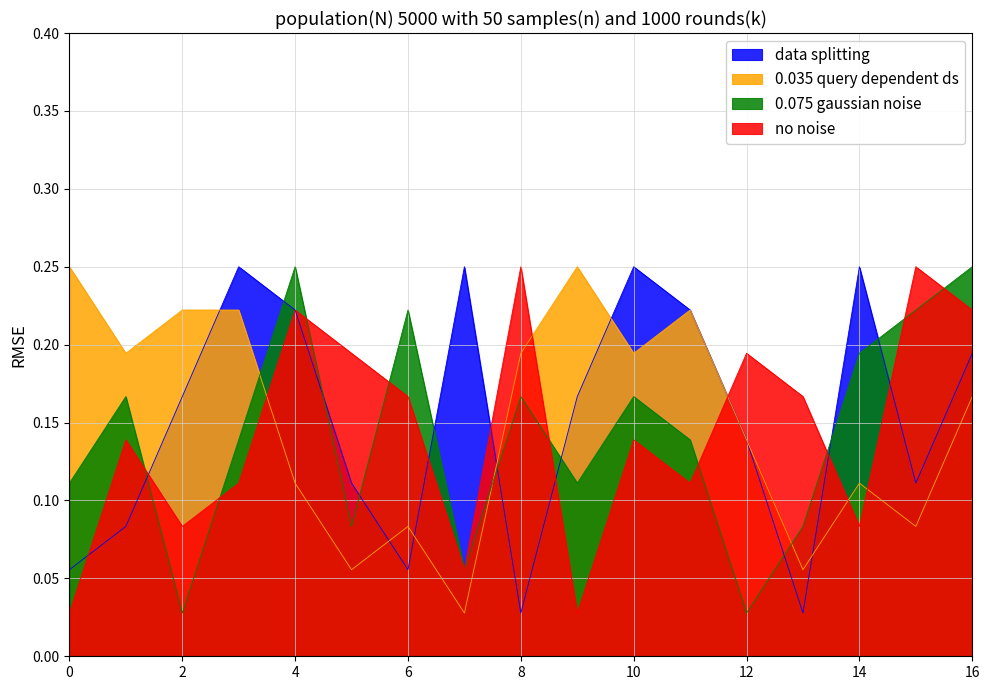

After their last crossing, which series has the higher values: 0.075 gaussian noise or data splitting?

0.075 gaussian noise